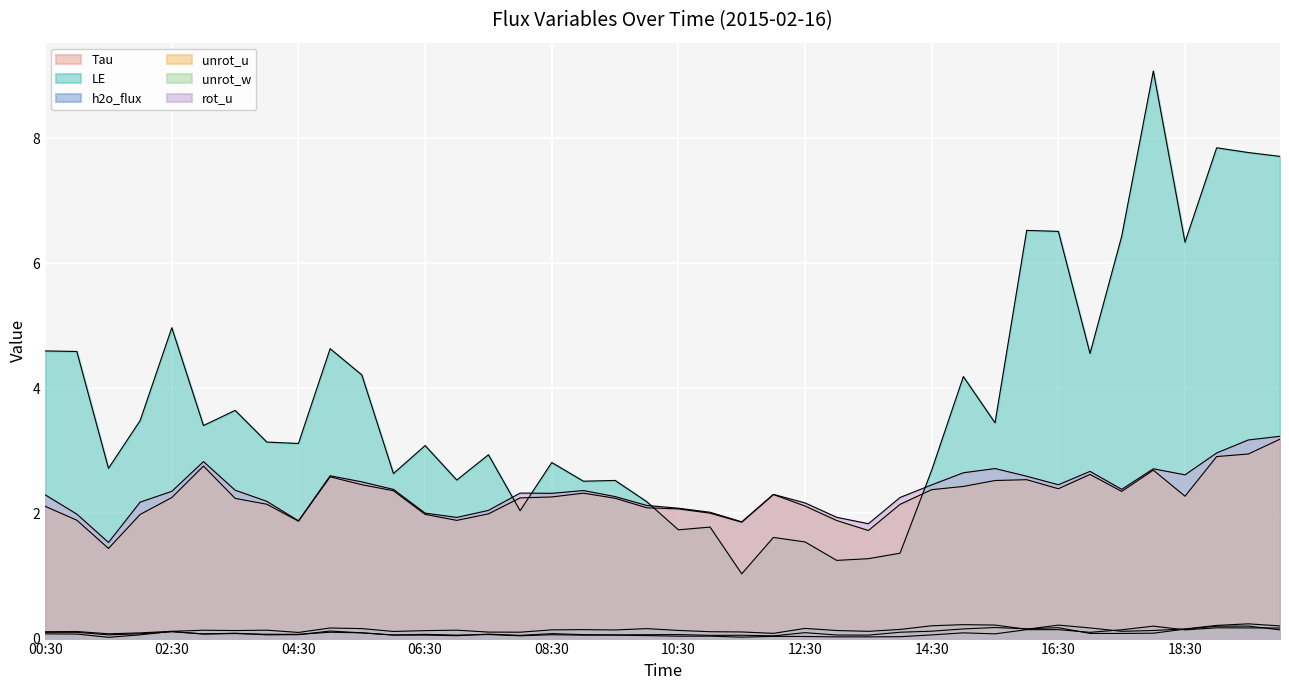

True or false: unrot_u and unrot_w cross at least once.

False